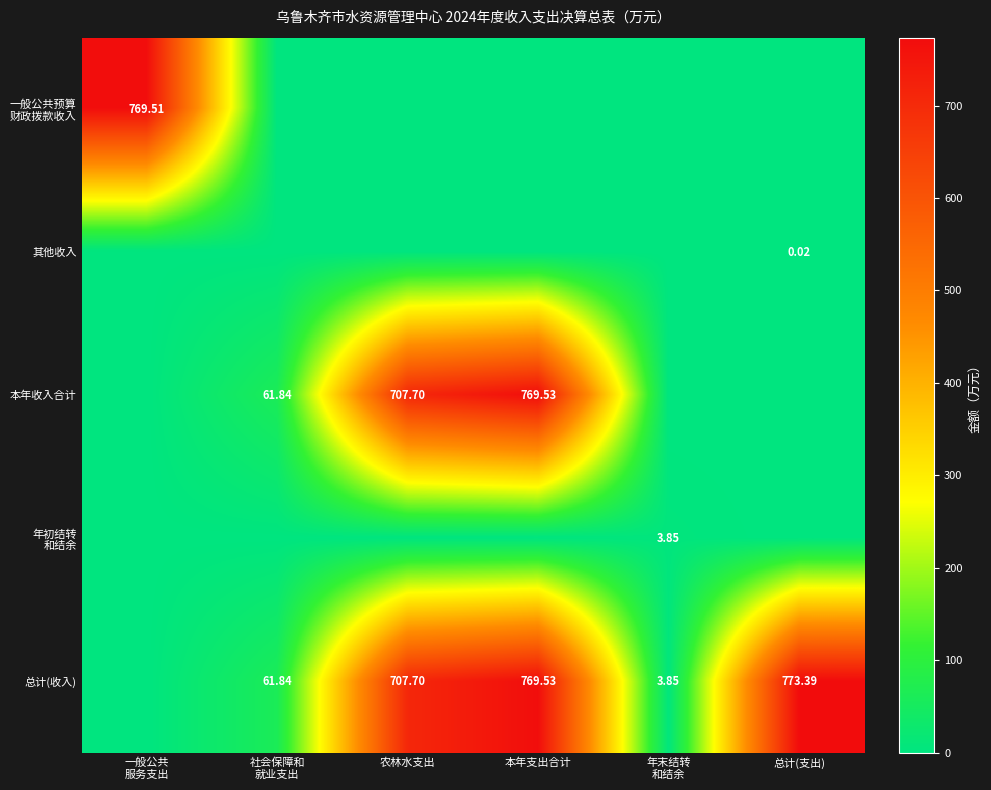

What is the total value across all series at 本年支出合计?

1539.1